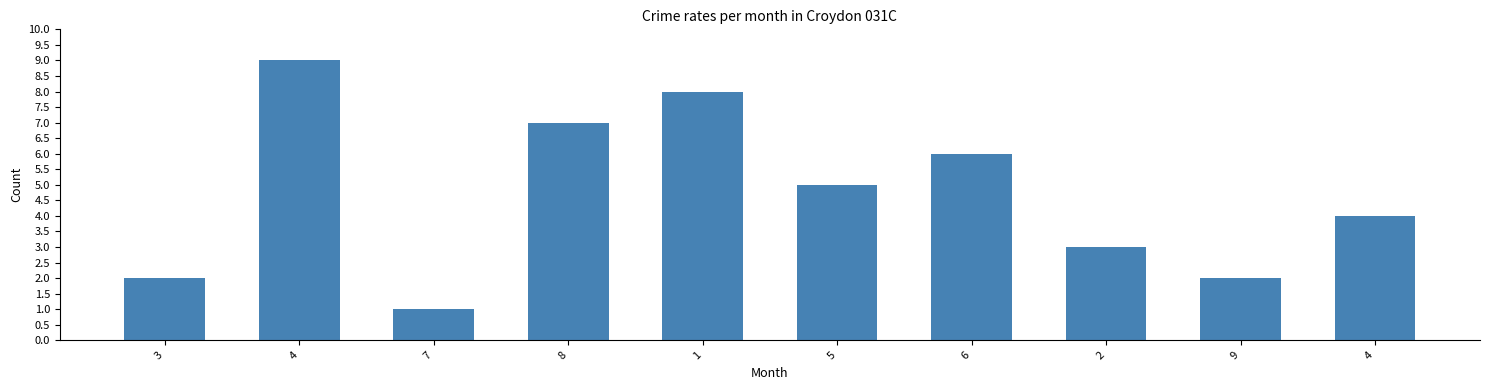

Count the values in the range 2 to 7.

7